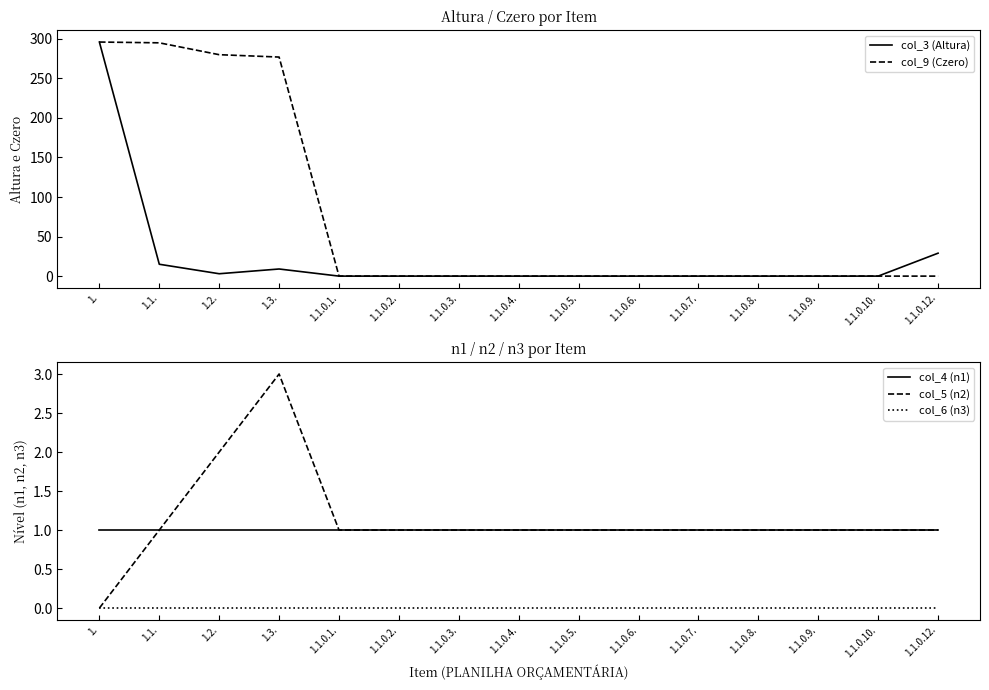

At which category does col_5 (n2) reach its first local peak?

1.3.